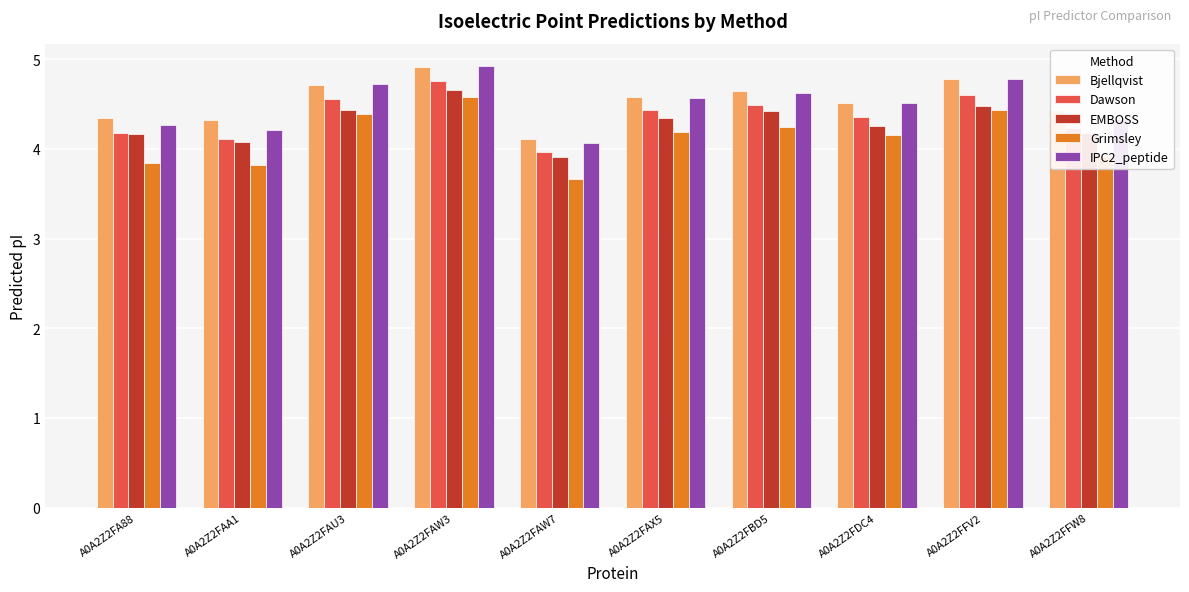

The value of Grimsley at A0A2Z2FA88 is 2.5. True or false?

False